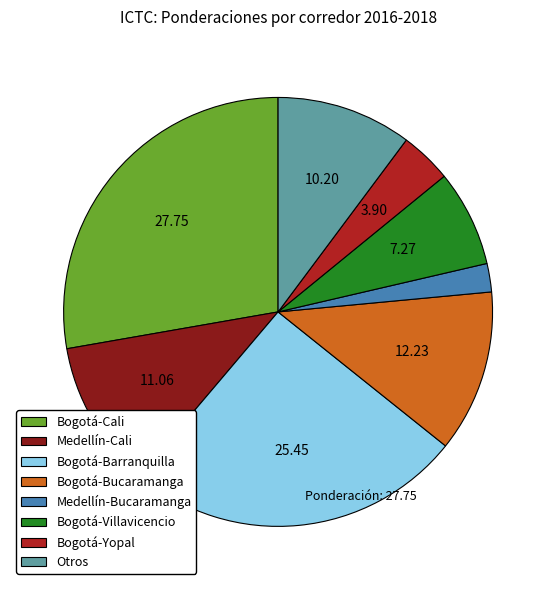

Which has a higher value, Otros or Medellín-Cali?

Medellín-Cali